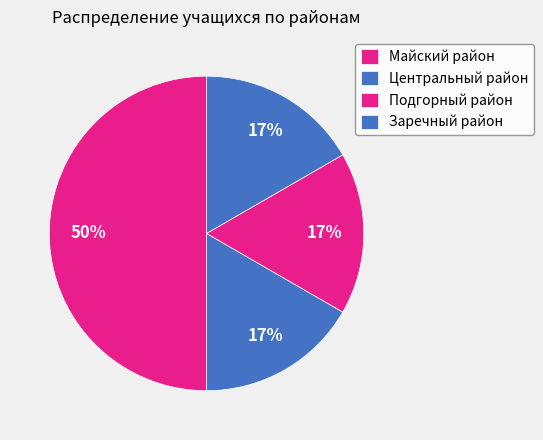

Count the number of slices in the pie.

4